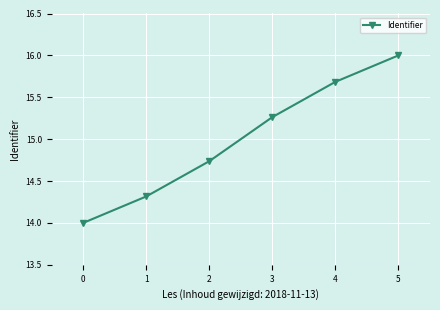

Where does the data first go above 15?

3